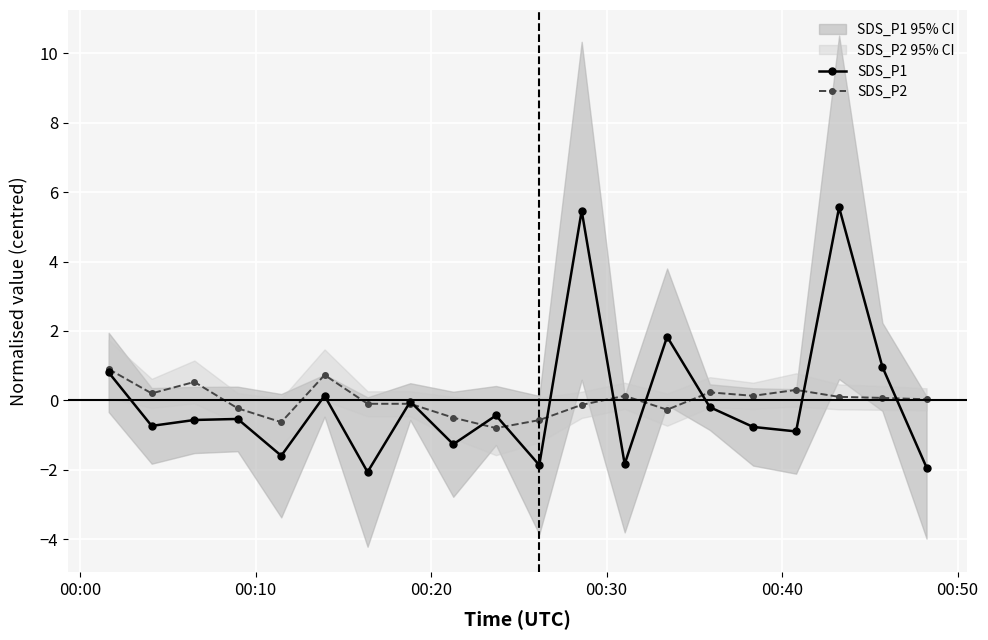

True or false: SDS_P2 has more than 0 points higher than both neighbors.

True